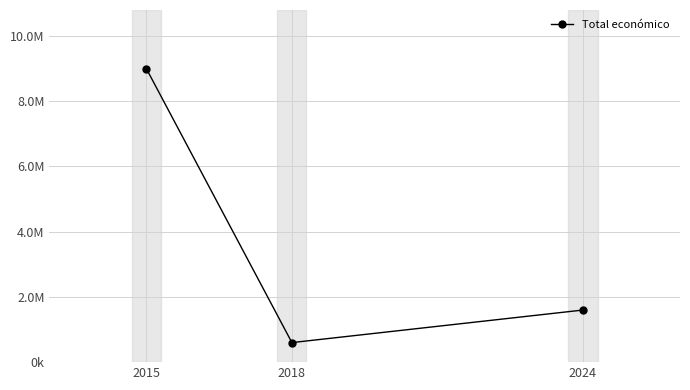

What is the sum of all values?

11196541